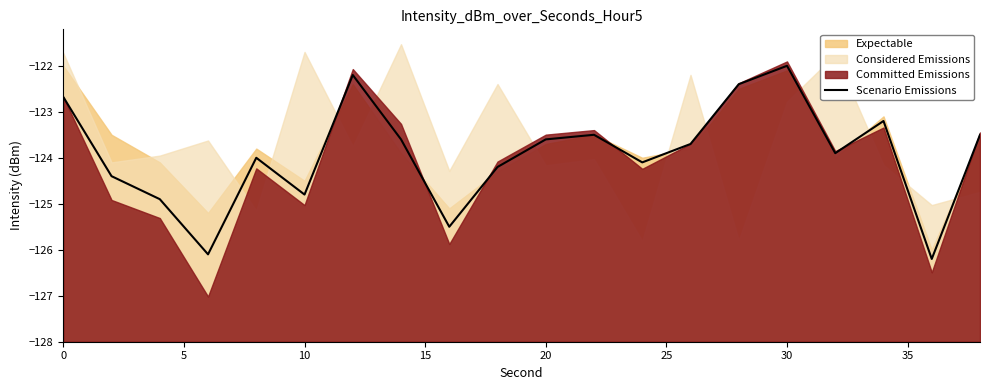

What is the value of the 11th point from the left?

-124.9